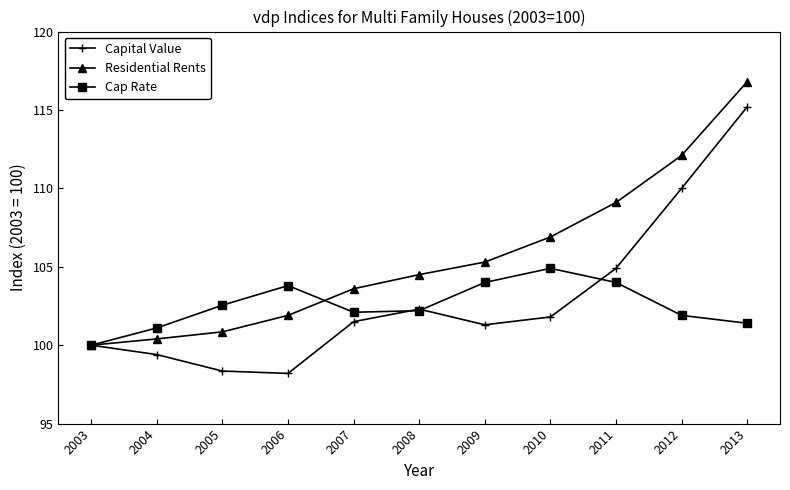

What is the value of the Capital Value point at the 2nd from the left?

99.4